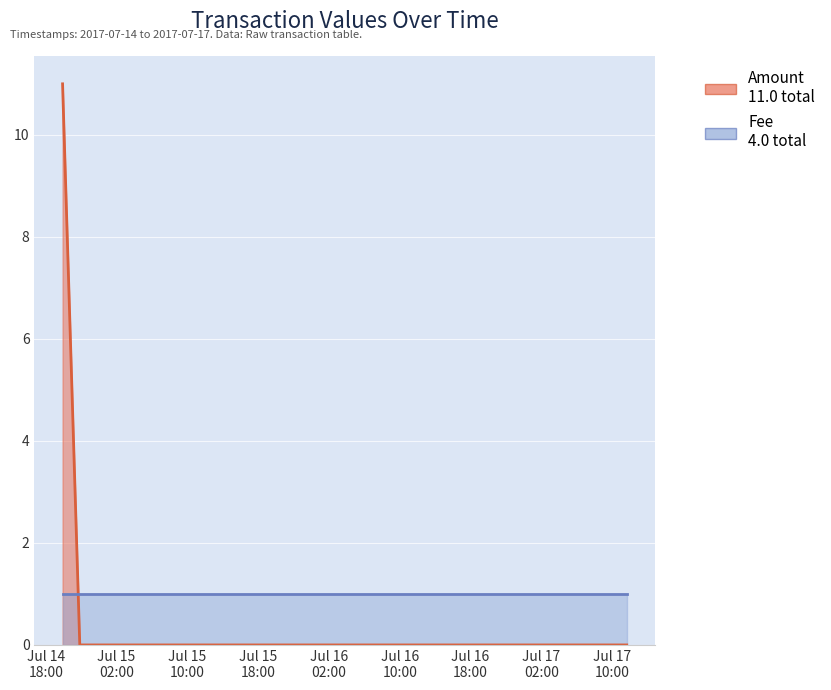

What is the difference between the maximum and minimum values?

11